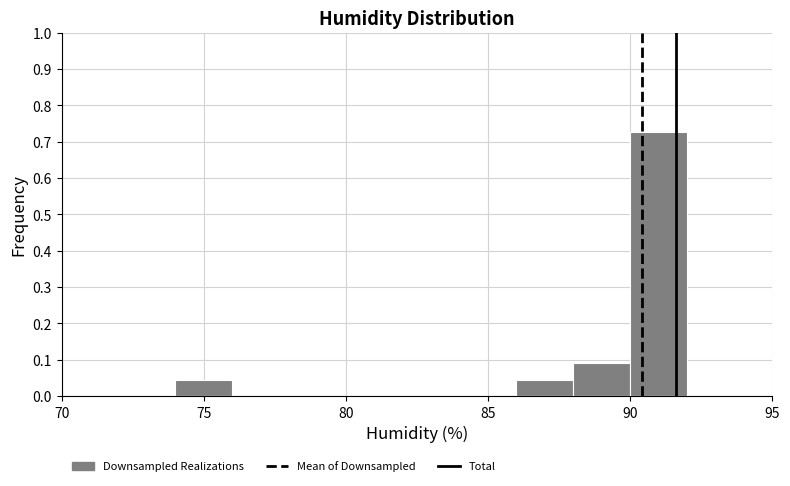

Reading left to right, list every bar in this chart as the range it spans on the x-axis followed by its height. The values are not printed on the chart, so give them approximately, as read against the axis.

74 to 76: 0.05
76 to 78: 0
78 to 80: 0
80 to 82: 0
82 to 84: 0
84 to 86: 0
86 to 88: 0.05
88 to 90: 0.09
90 to 92: 0.73